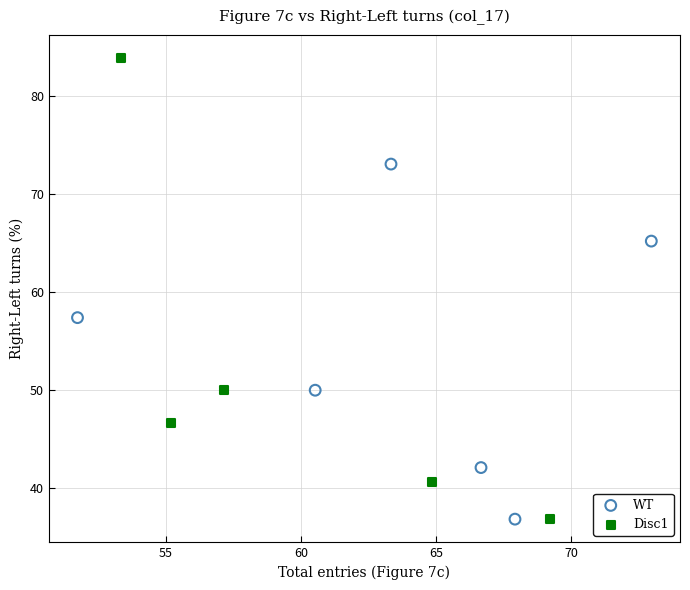

Which series has the largest Y range (max minus min)?

Disc1